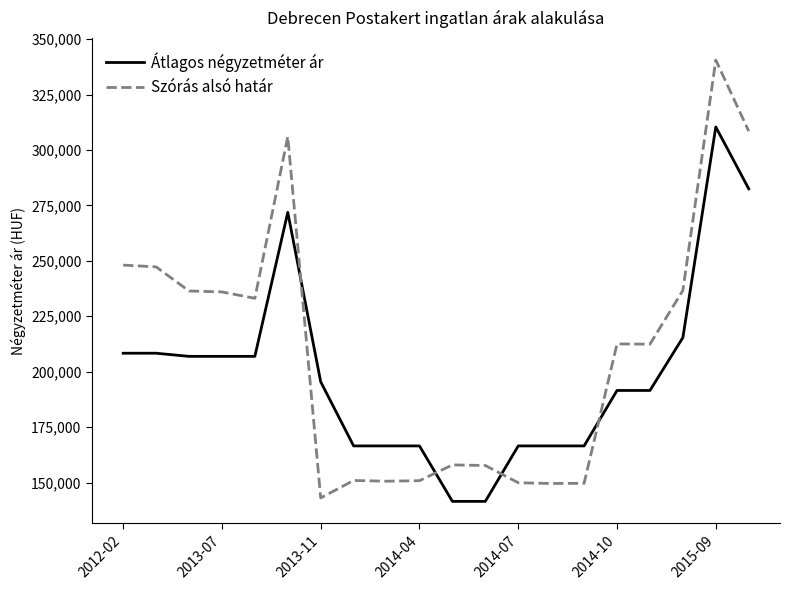

What is the average value of the Szórás alsó határ series?

208894